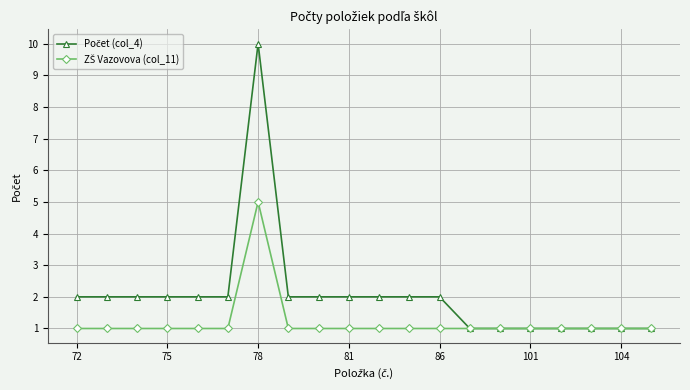

What is the maximum value shown in the chart?

10